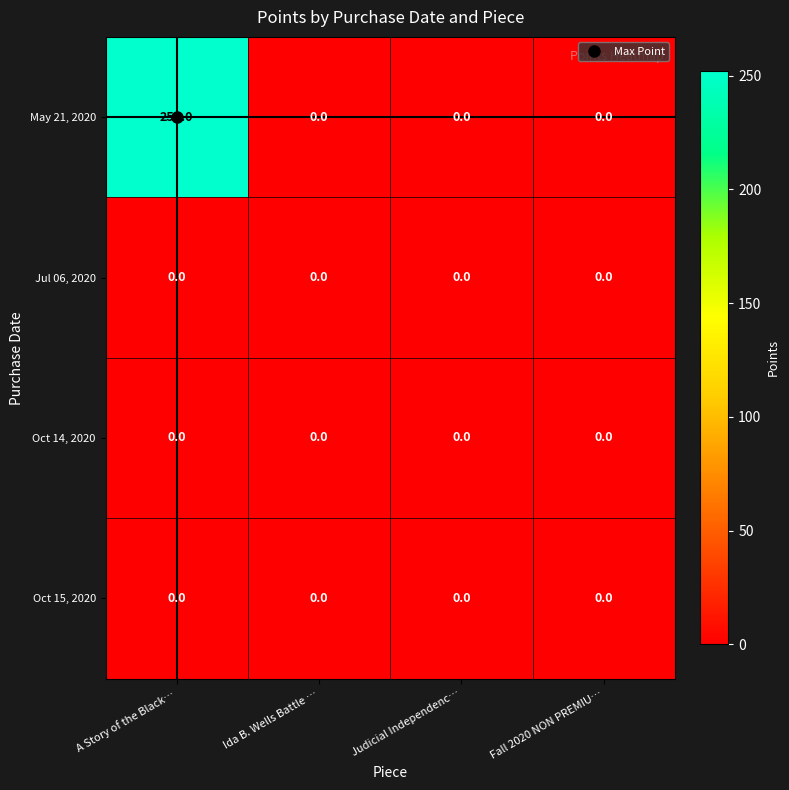

What is the average value of the May 21, 2020 series?

63